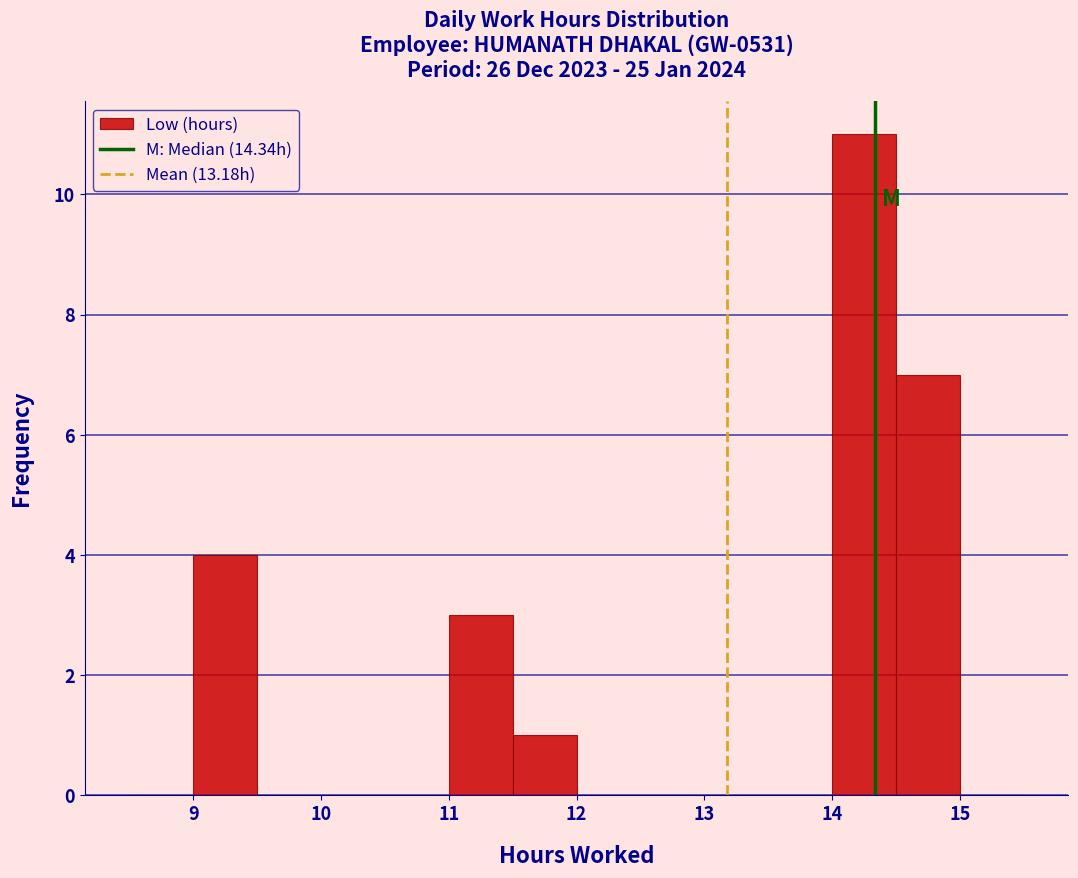

What is the height of the bar covering 11.5 to 12.0 on the x-axis? The values are not printed on the chart, so give them approximately, as read against the axis.

1